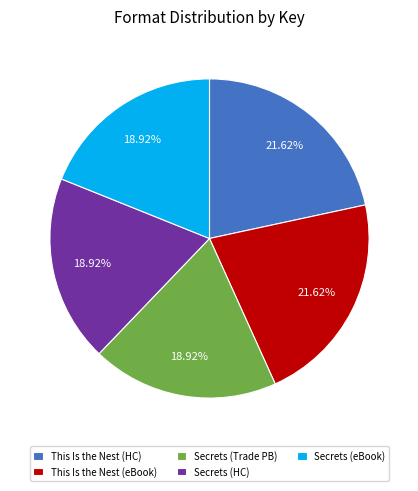

Approximately how many times larger is the value at Secrets (HC) compared to Secrets (Trade PB)?

1.0